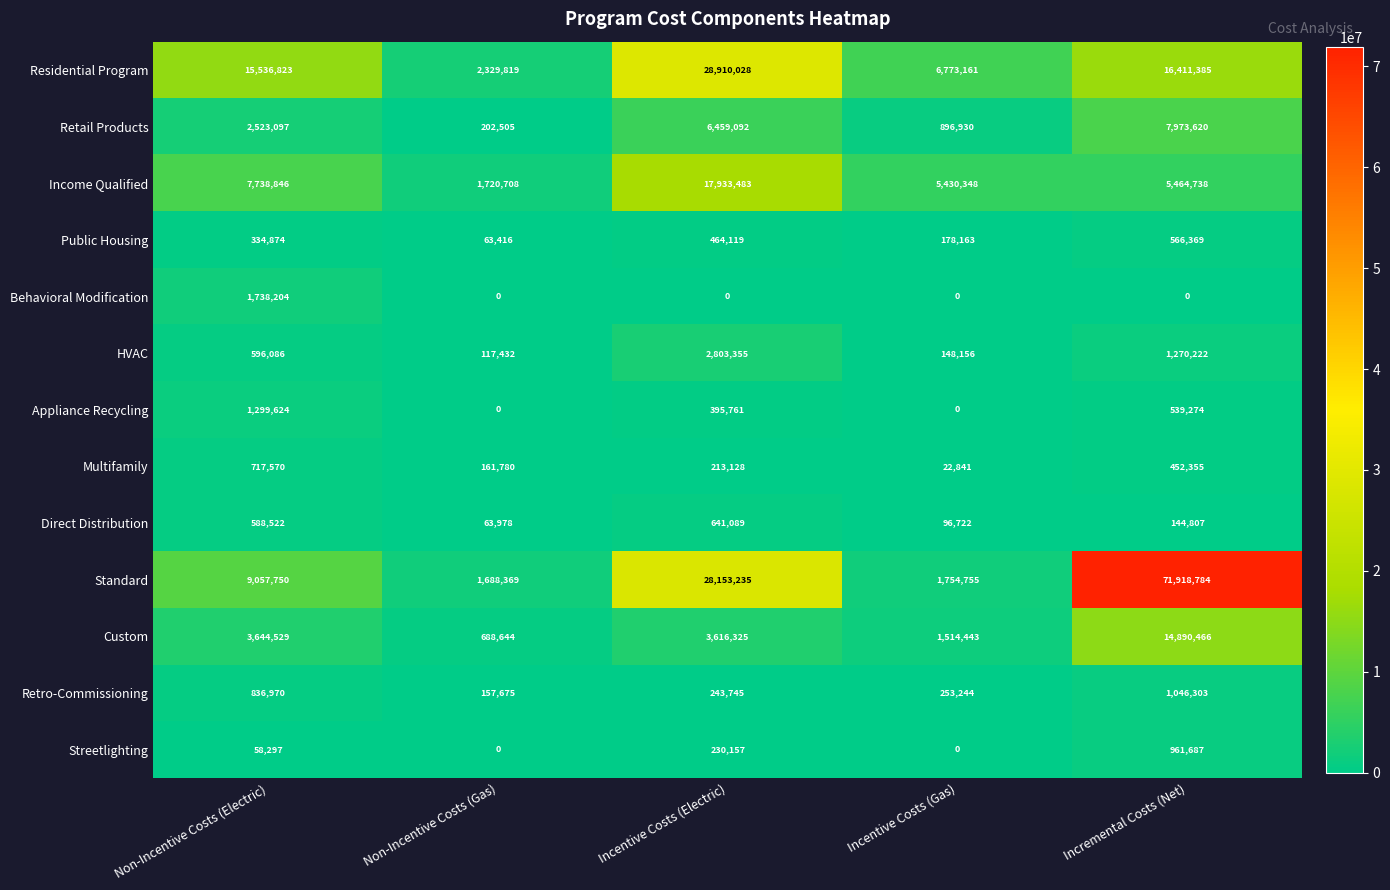

The value of Income Qualified at Incentive Costs (Electric) is 17933483. True or false?

True